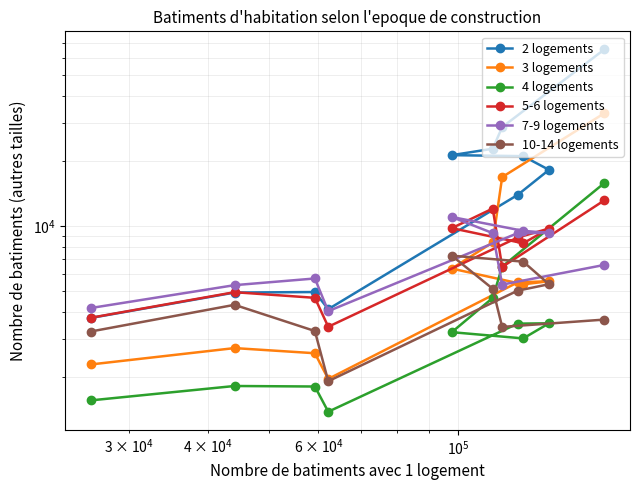

Reading left to right, list all the values displayed in this chart.

2 logements: 65390	28600	22713	21217	20990	18142	13890	4115	4939	4912	3747
3 logements: 33149	16796	8376	6339	5362	5541	5472	1958	2574	2719	2284
4 logements: 15760	6474	4640	3221	3014	3540	3528	1381	1806	1816	1558
5-6 logements: 13112	6452	12014	9753	8300	9712	8823	3412	4644	4931	3755
7-9 logements: 6591	5346	9249	10981	9478	9271	9245	4030	5706	5314	4166
10-14 logements: 3683	3407	5113	7274	6826	5368	5011	1911	3261	4310	3244